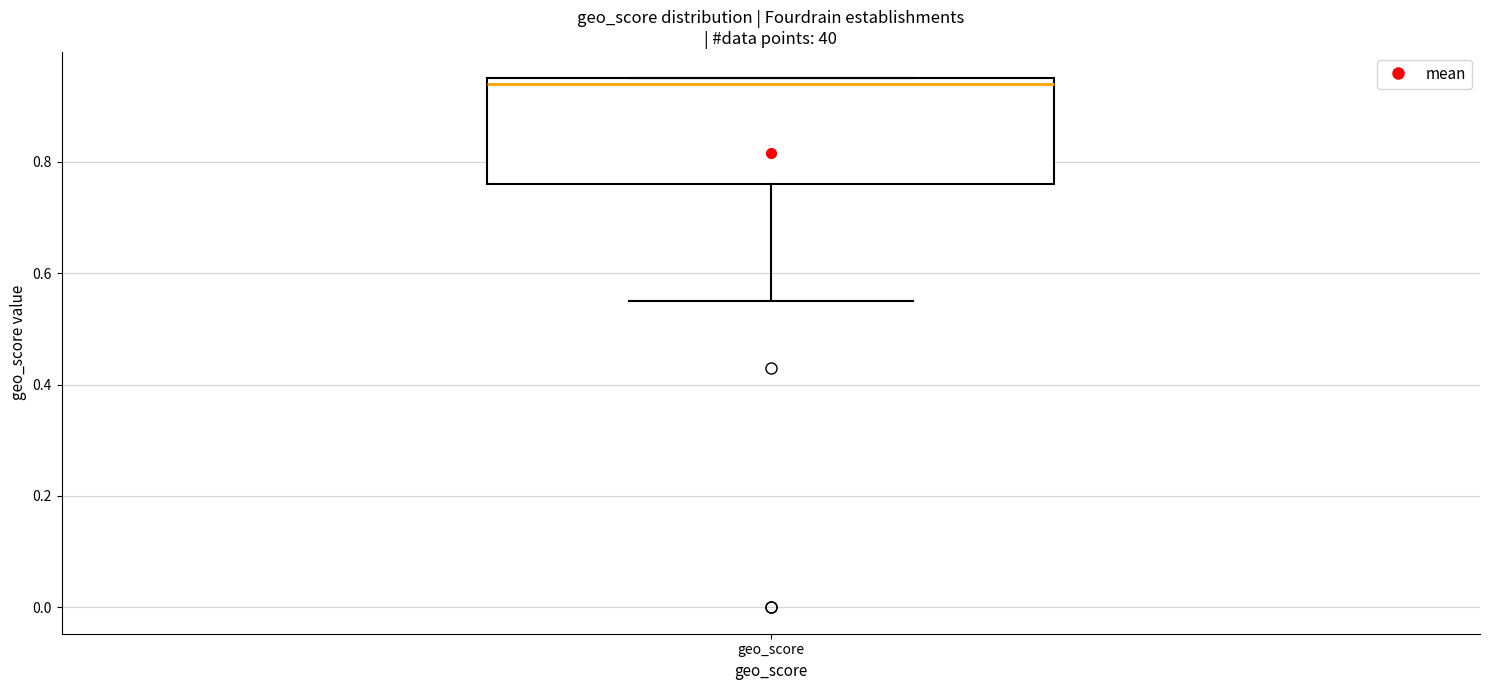

Transcribe this box plot: give where the median line is, the range the box spans, and where the two whiskers end, as read against the y-axis. The values are not printed on the chart, so give them approximately, as read against the axis.

median 0.94, box 0.76 to 0.96, whiskers 0.56 to 0.96